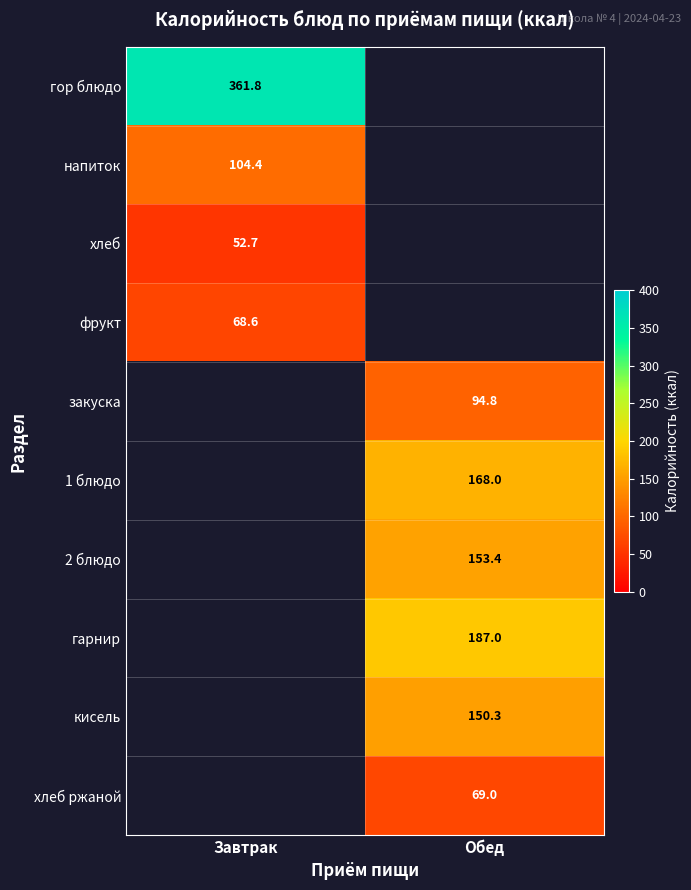

True or false: хлеб has a value of 52.7 at Завтрак.

True